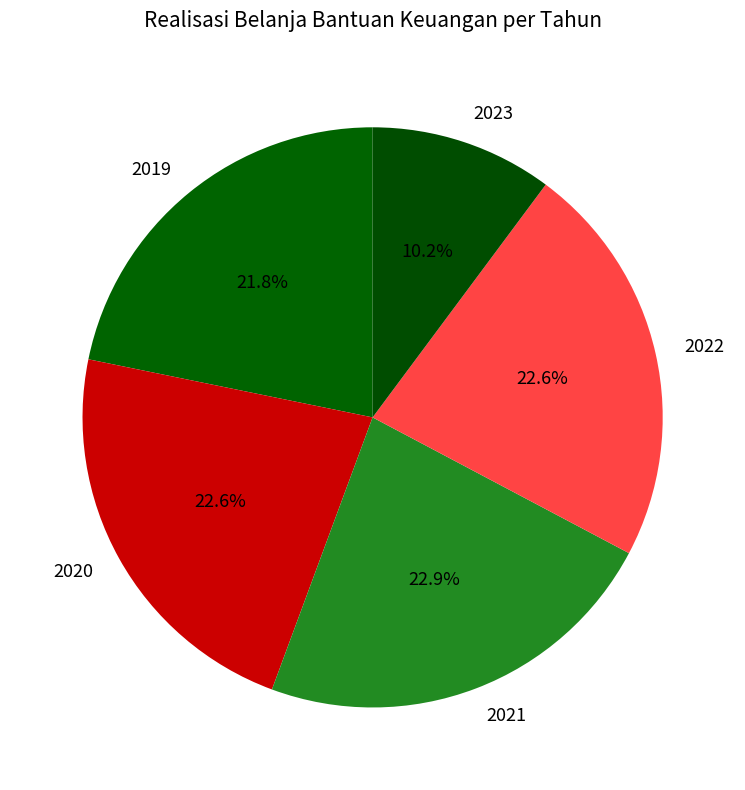

To the nearest percent, what percentage of the pie is 2023?

10%